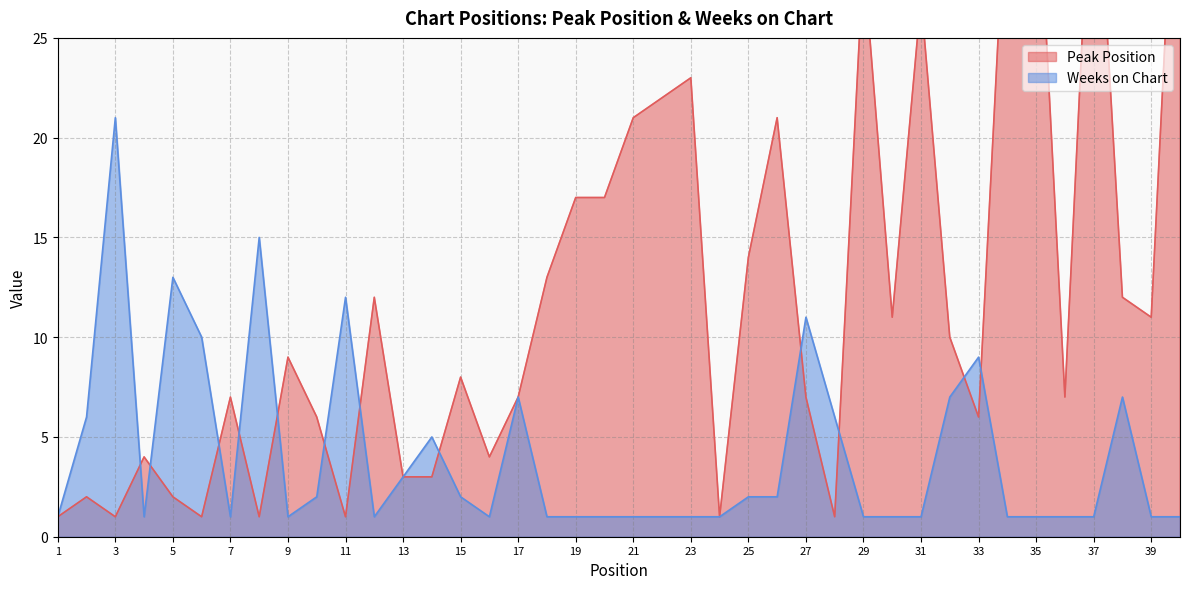

How many data points does each series have?

40